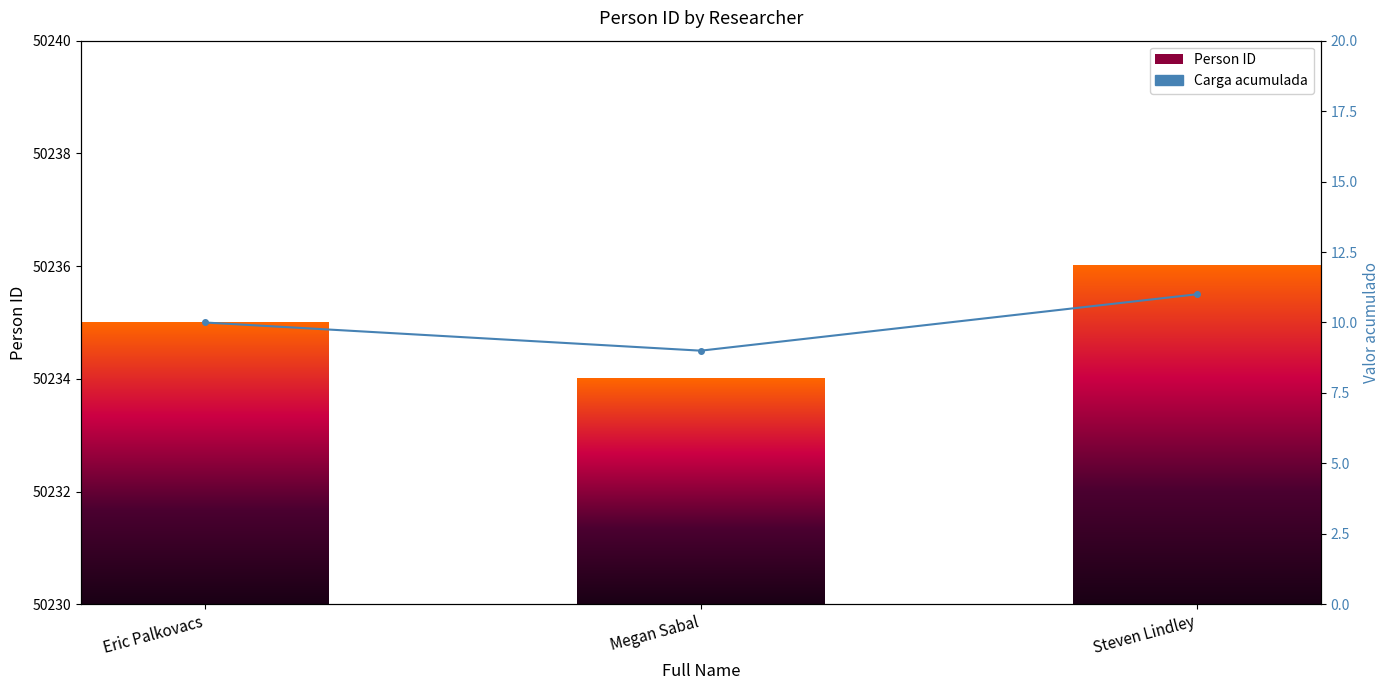

Between Eric Palkovacs and Megan Sabal, which series saw the biggest shift?

Person ID